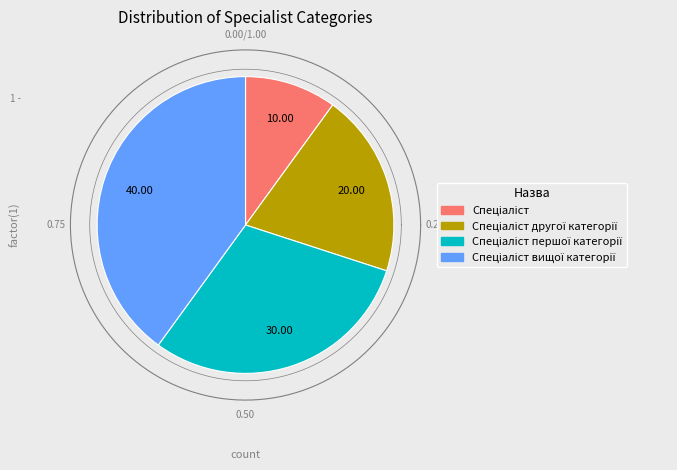

What is the total percentage of Спеціаліст другої категорії and Спеціаліст вищої категорії?

60.0%